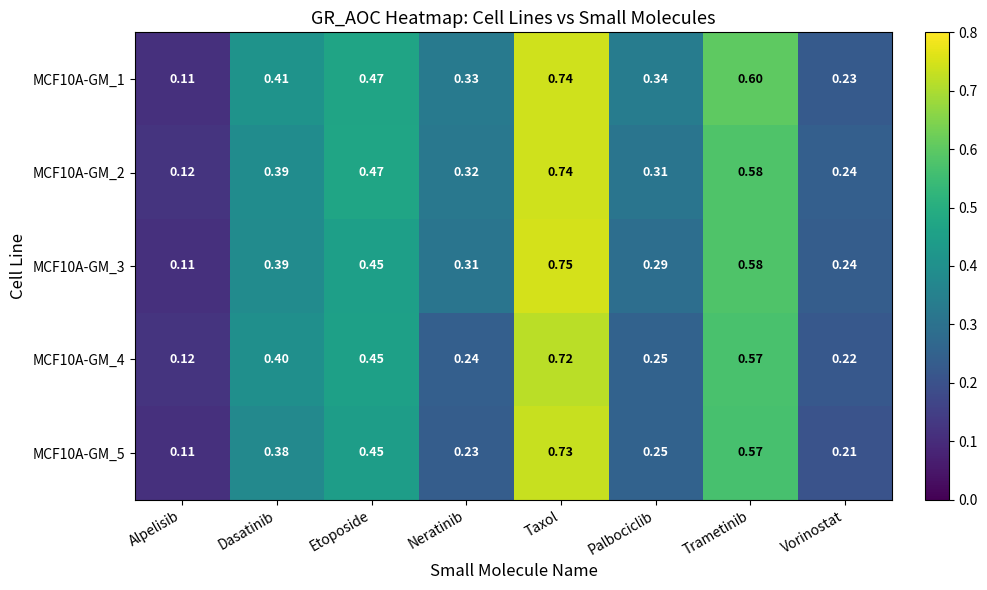

Rank the categories by MCF10A-GM_1 value from lowest to highest.

Alpelisib, Vorinostat, Neratinib, Palbociclib, Dasatinib, Etoposide, Trametinib, Taxol